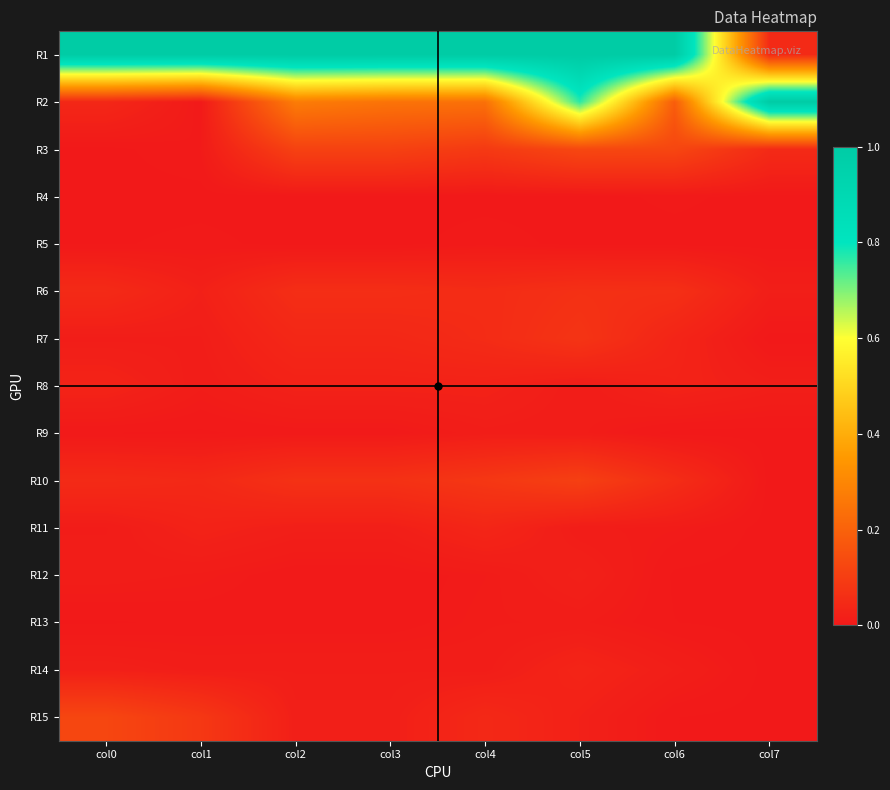

Rank the series by their maximum value, from lowest to highest.

R4, R5, R13, R9, R12, R8, R14, R11, R6, R7, R10, R15, R3, R1, R2